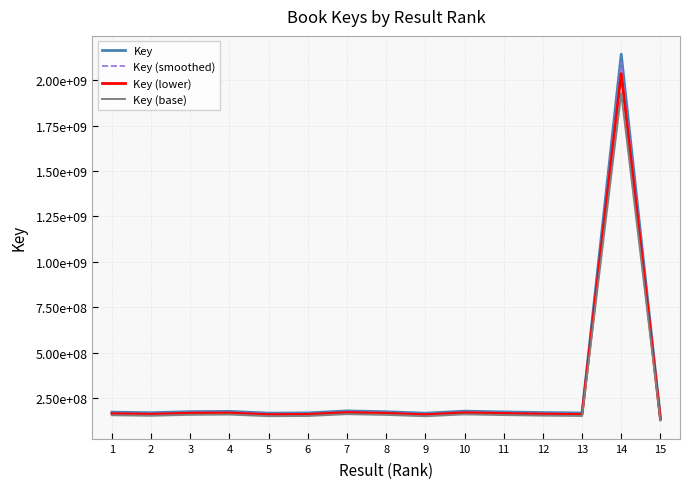

Does the chart display data point markers on the line(s)?

No